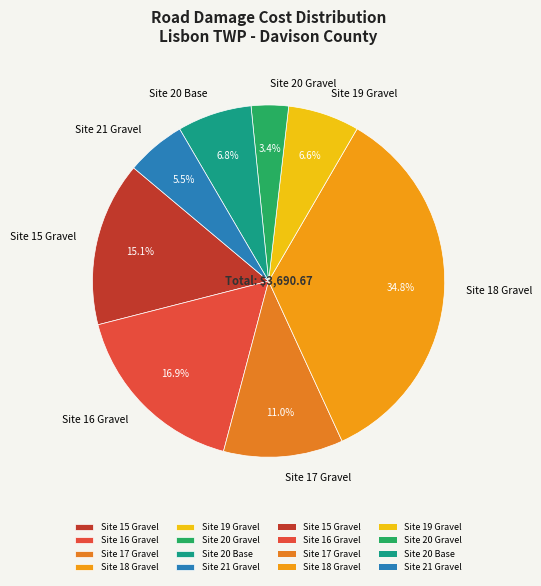

How many segments does this pie chart have?

8